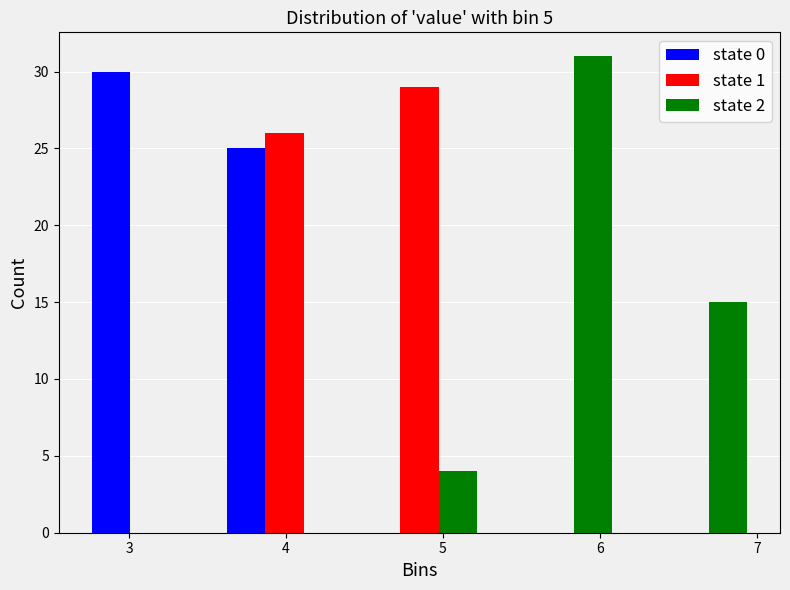

Reading left to right, transcribe this chart: for each range on the x-axis, give the height of each series' bar. Neither the bar edges nor the heights are printed on the chart, so give them approximately, as read against the axes.

2.70 to 3.56: state 0=30	state 1=0	state 2=0
3.56 to 4.42: state 0=25	state 1=26	state 2=0
4.42 to 5.28: state 0=0	state 1=29	state 2=4
5.28 to 6.14: state 0=0	state 1=0	state 2=31
6.14 to 7.00: state 0=0	state 1=0	state 2=15